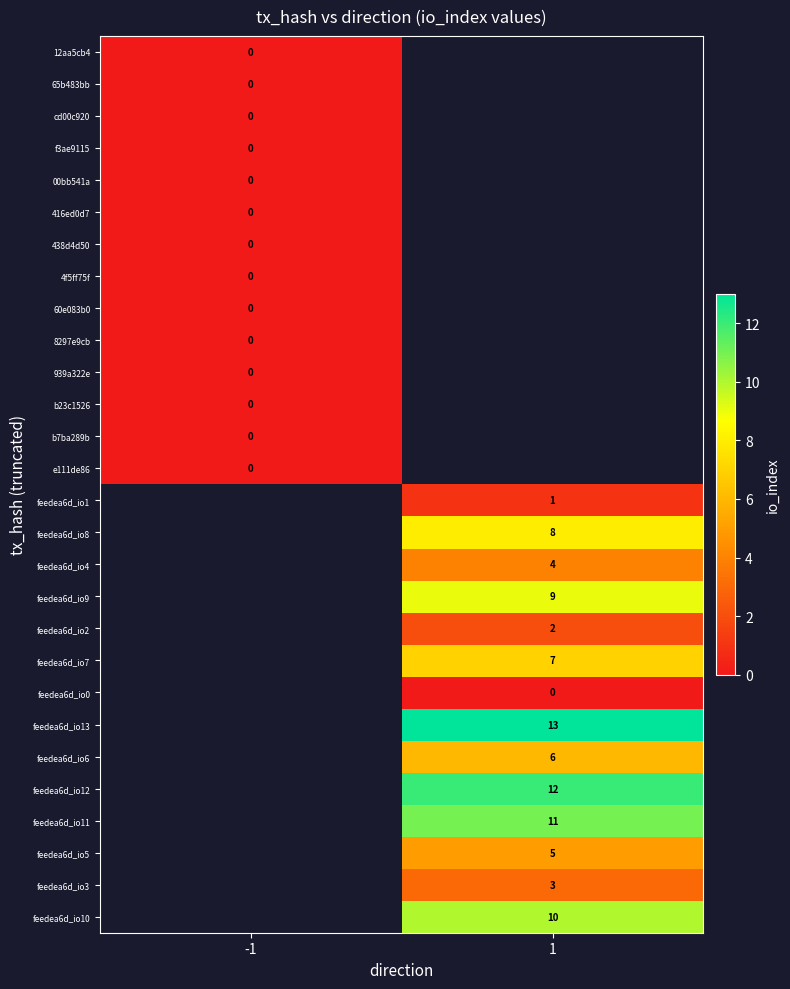

The feedea6d_io9 series shows 16 at 1. True or false?

False